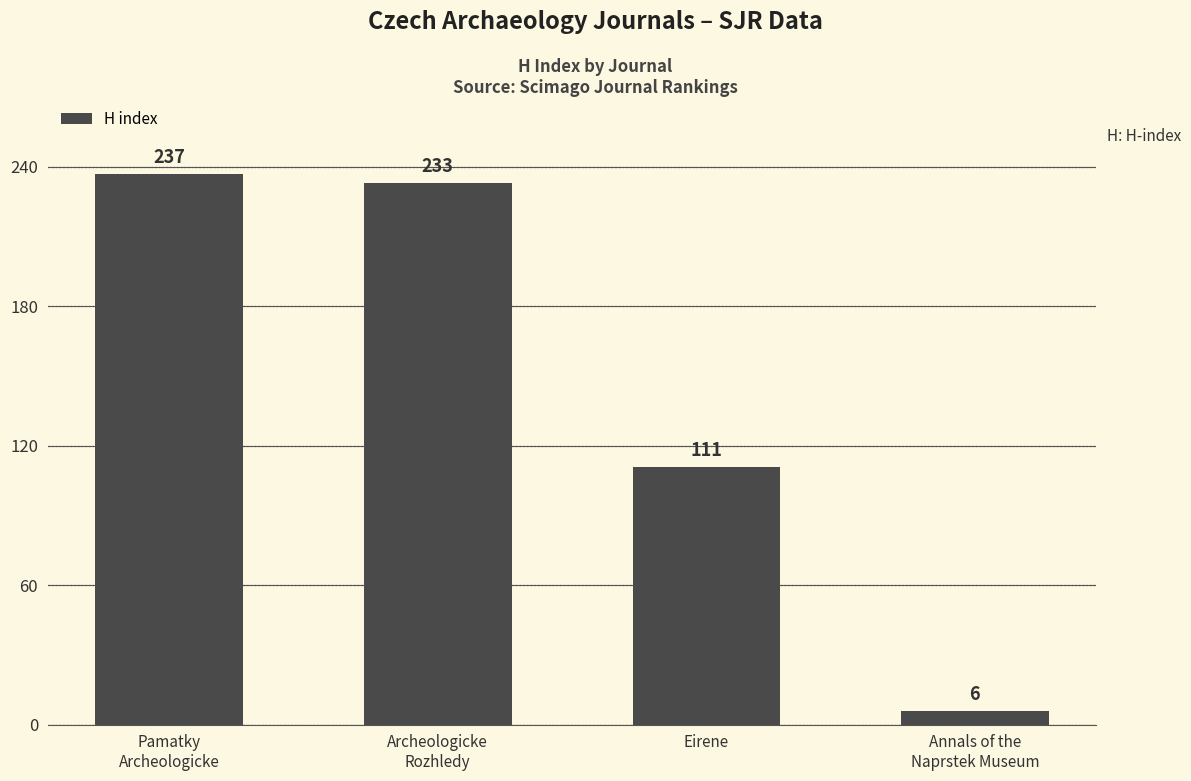

What is the difference between the maximum and minimum values?

231